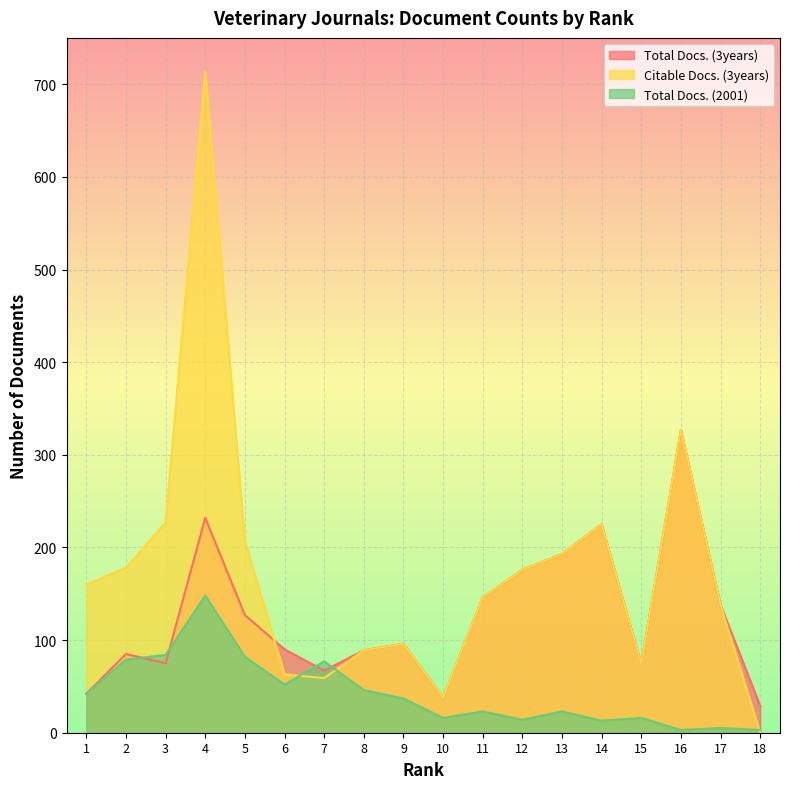

Between 11 and 12, which series saw the biggest shift?

Total Docs. (3years)